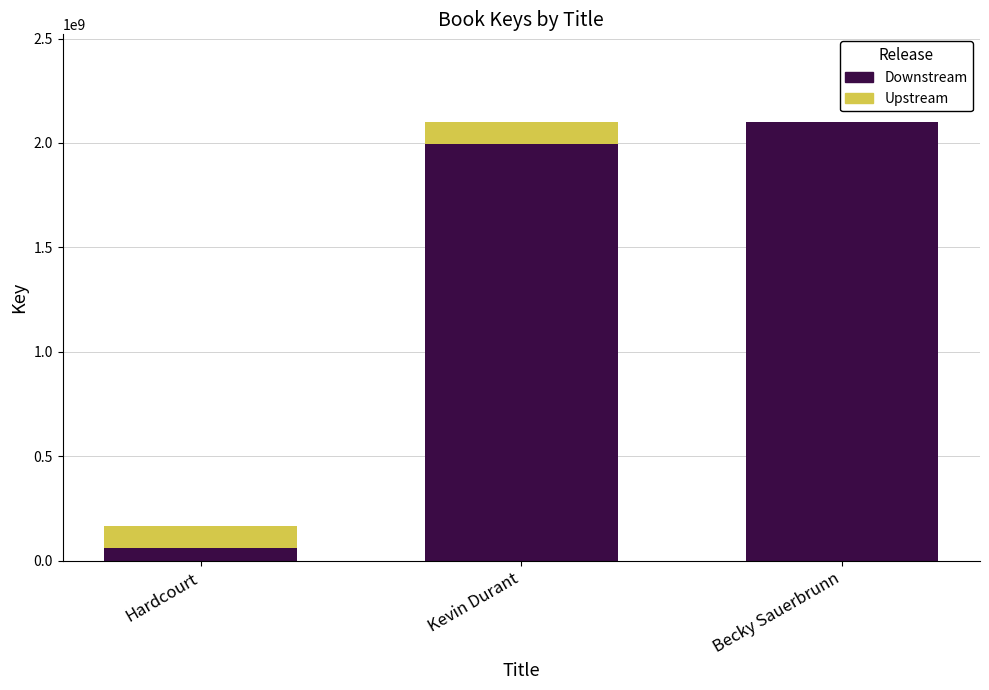

At which category is the sum across all series the highest?

Kevin Durant